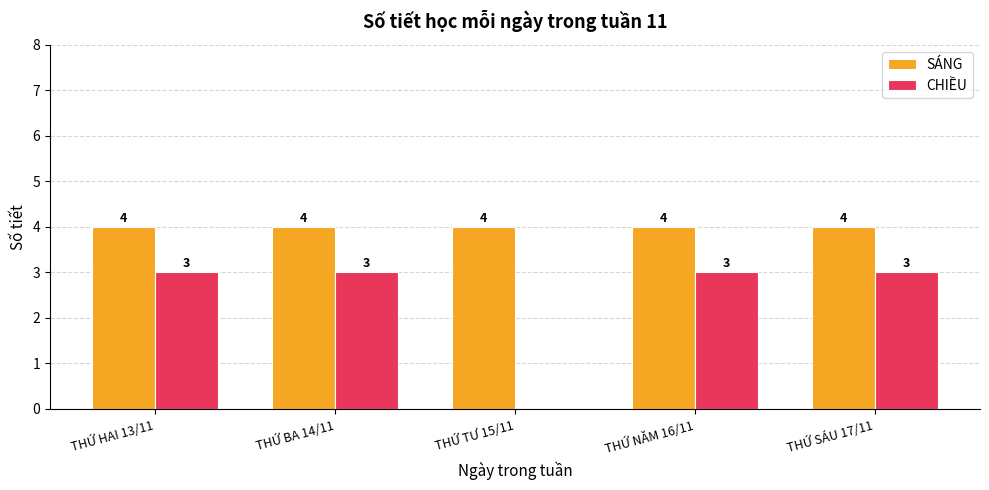

What is the greatest value displayed?

4